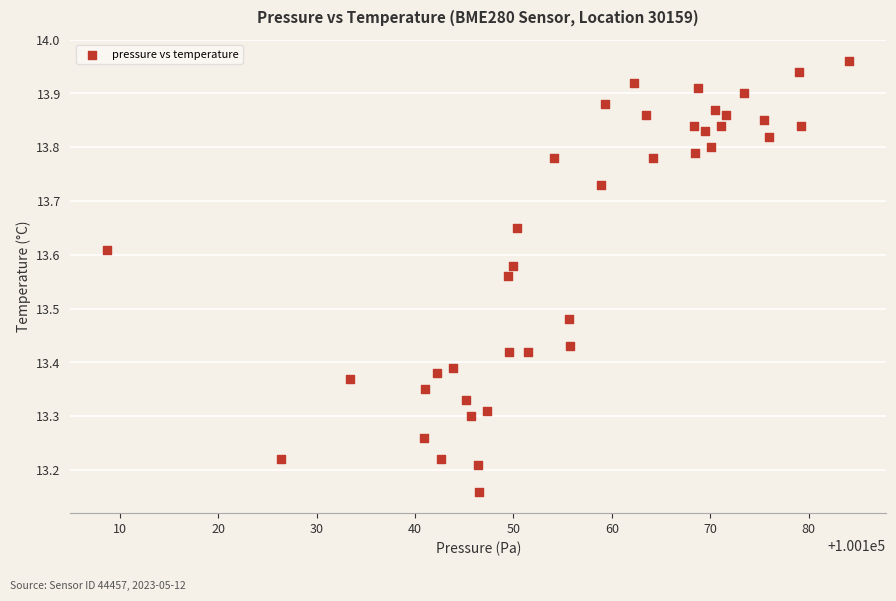

What is the range of X values (max minus min)?

75.3